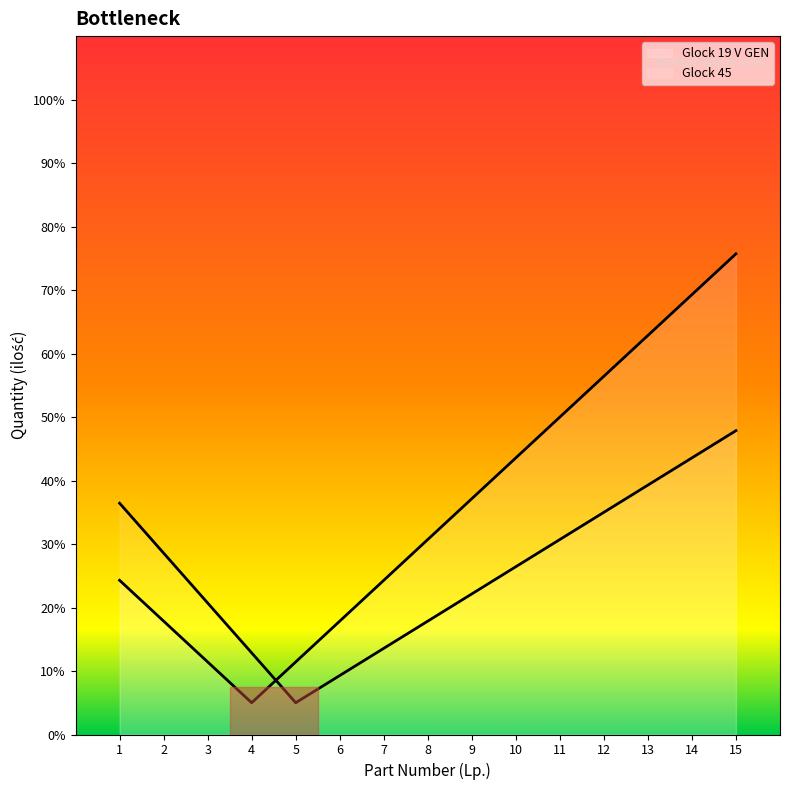

Reading left to right, transcribe all the data shown in this chart.

Glock 19 V GEN: 4.9	3.6	2.3	1.0	2.3	3.6	4.9	6.1	7.4	8.7	10.0	11.3	12.6	13.9	15.1
Glock 45: 7.3	5.7	4.1	2.6	1.0	1.9	2.7	3.6	4.4	5.3	6.1	7.0	7.9	8.7	9.6